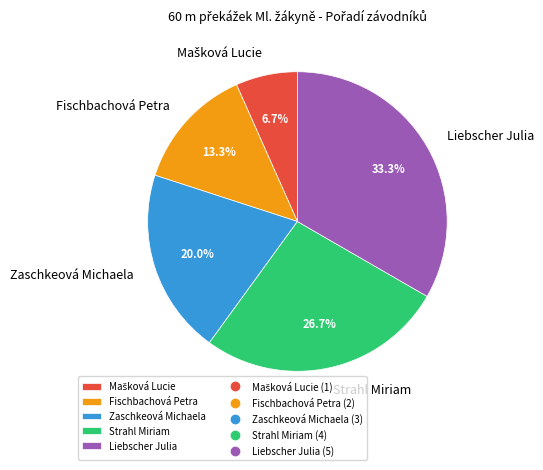

What is the largest slice in the pie chart?

Liebscher Julia